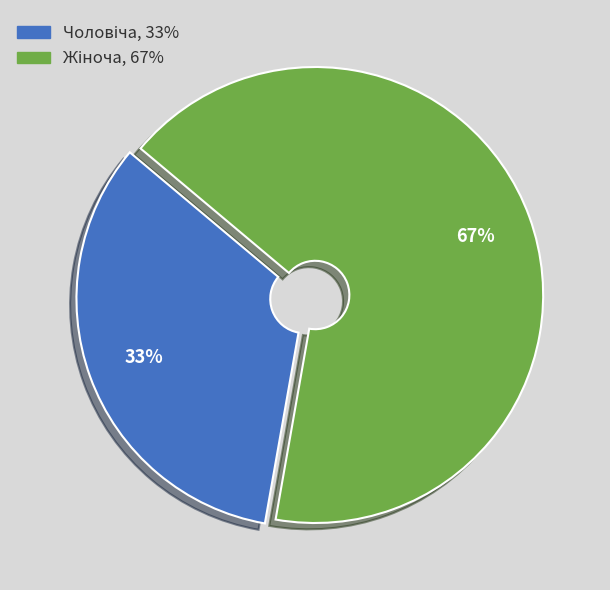

To the nearest percent, what is the average slice percentage?

50%